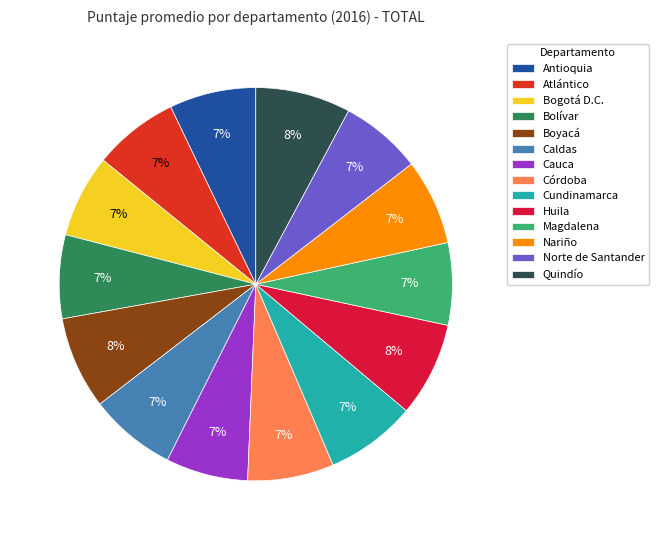

How many slices are in this pie chart?

14